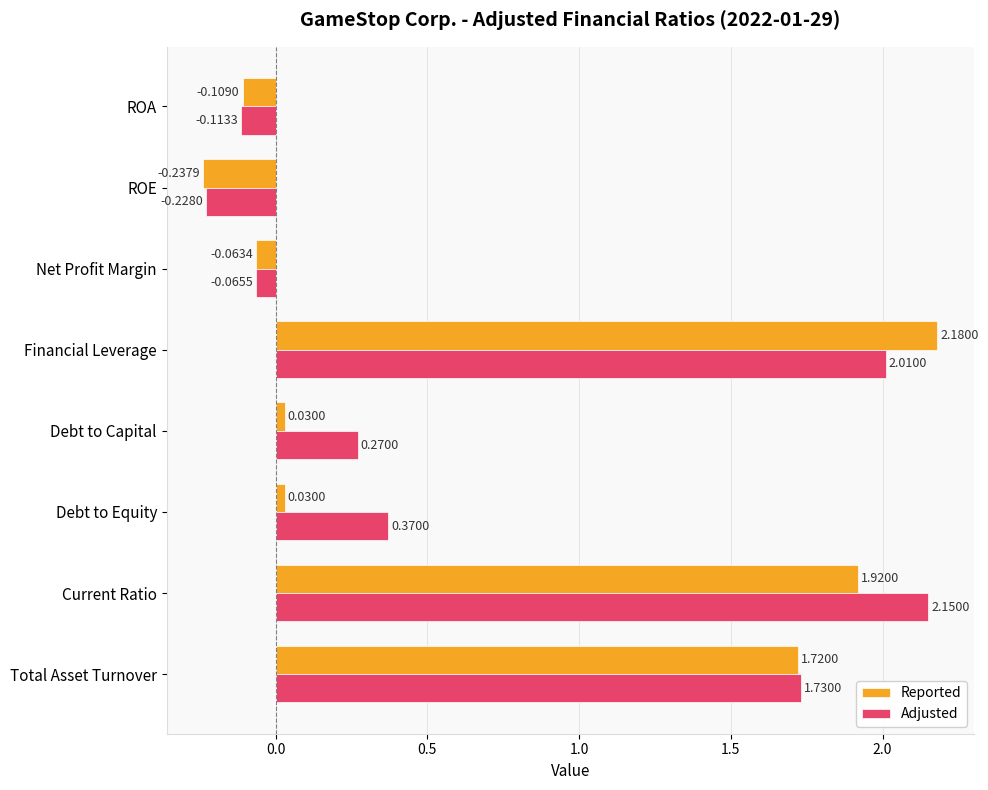

List the series in order of their peak value, lowest first.

Adjusted, Reported